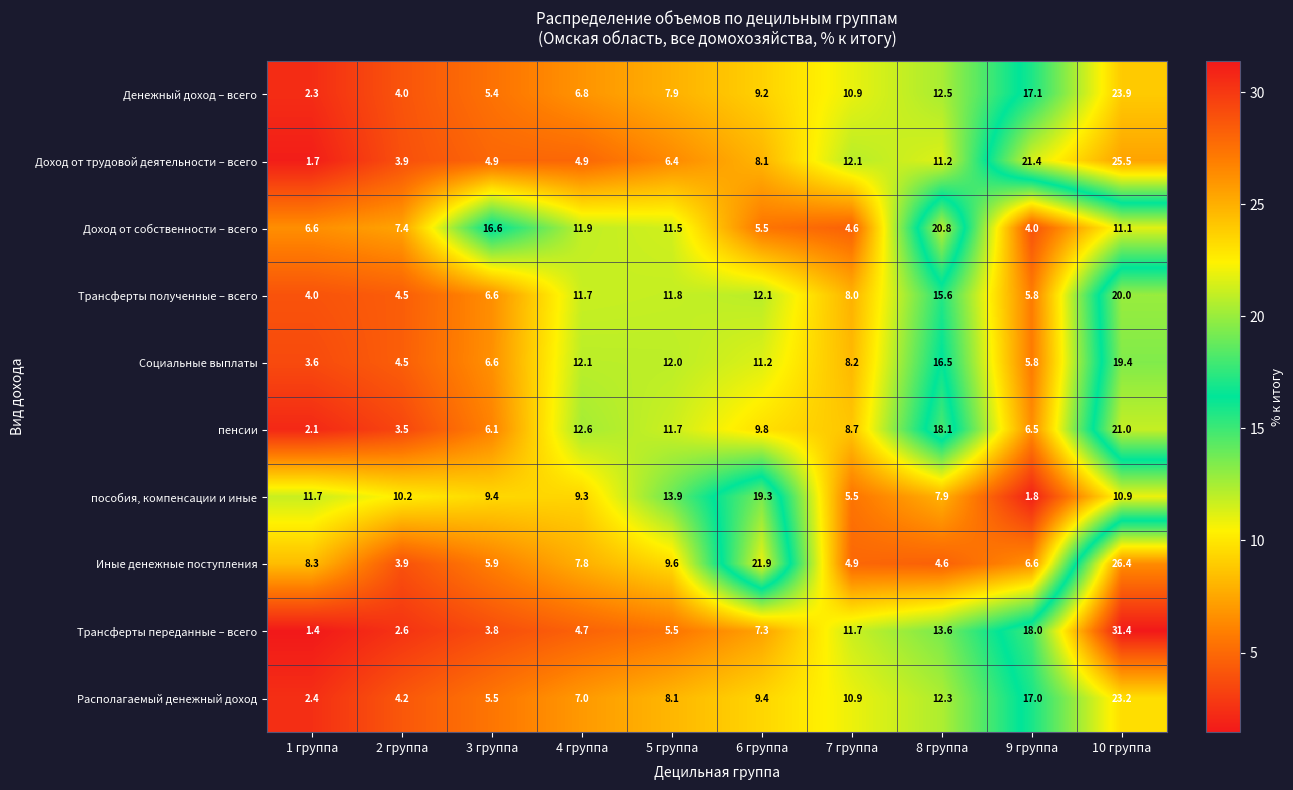

Is the value of пособия, компенсации и иные at 2 группа greater than the value of Трансферты переданные – всего at 8 группа?

No